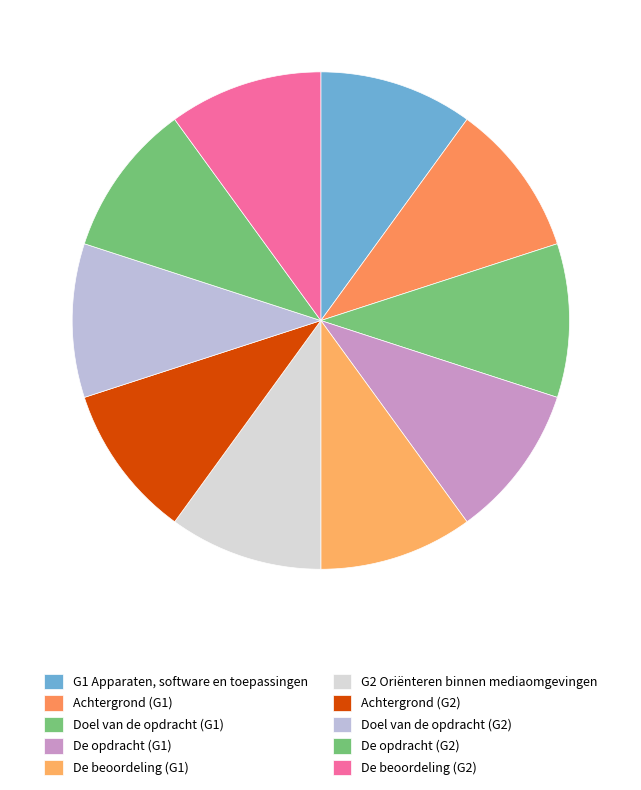

What percentage is the De beoordeling (G2) slice, to the nearest percent?

10%